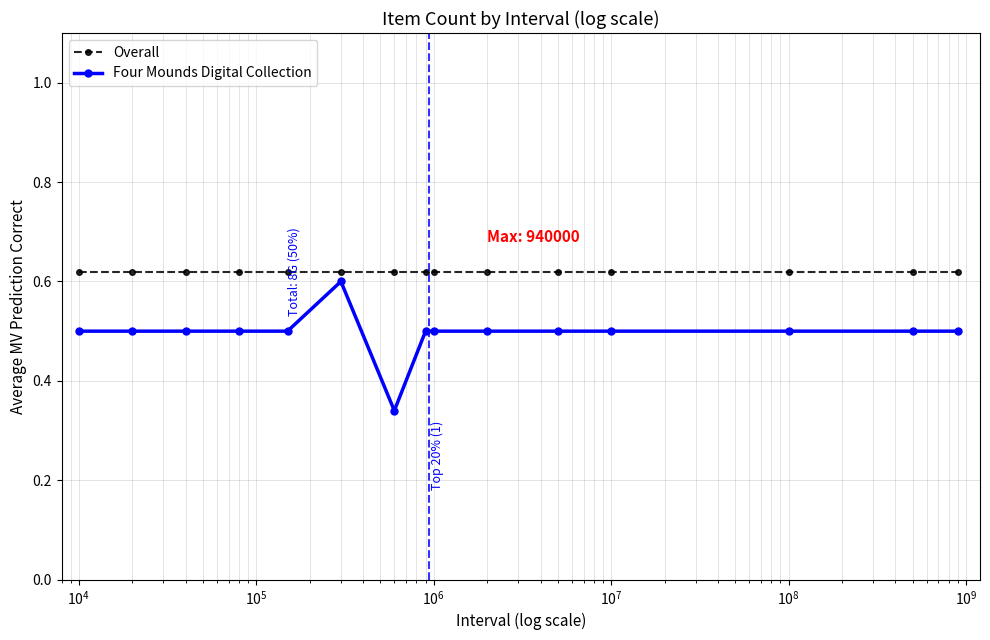

True or false: Overall and Four Mounds Digital Collection intersect in this chart.

False